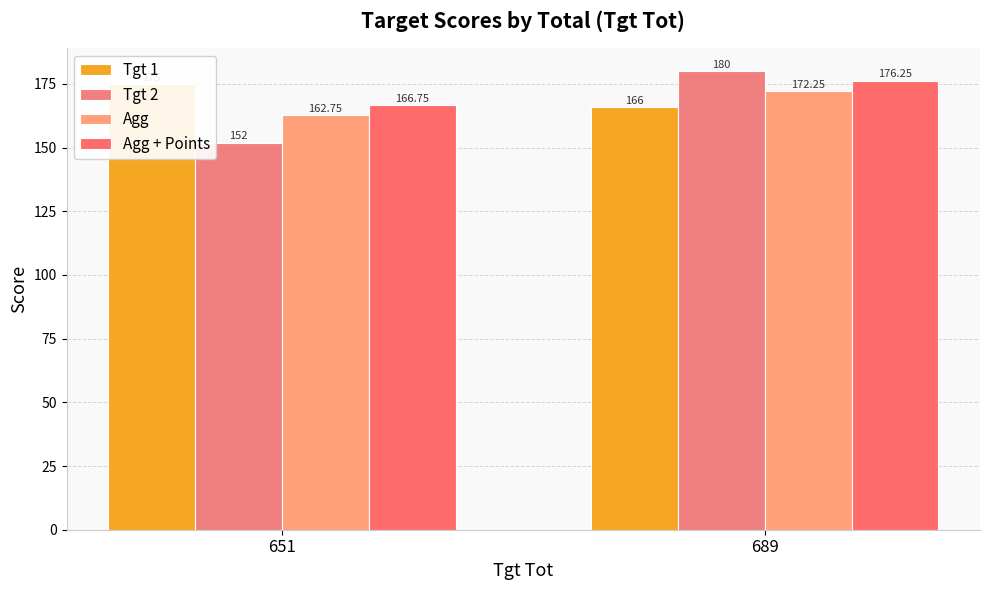

What is the greatest value displayed?

180.0